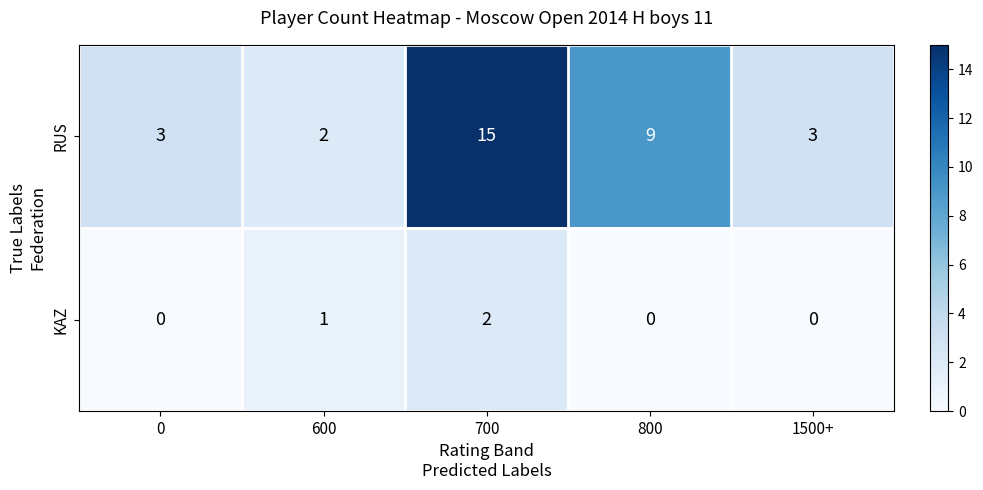

Which category has the highest value in the RUS series?

700